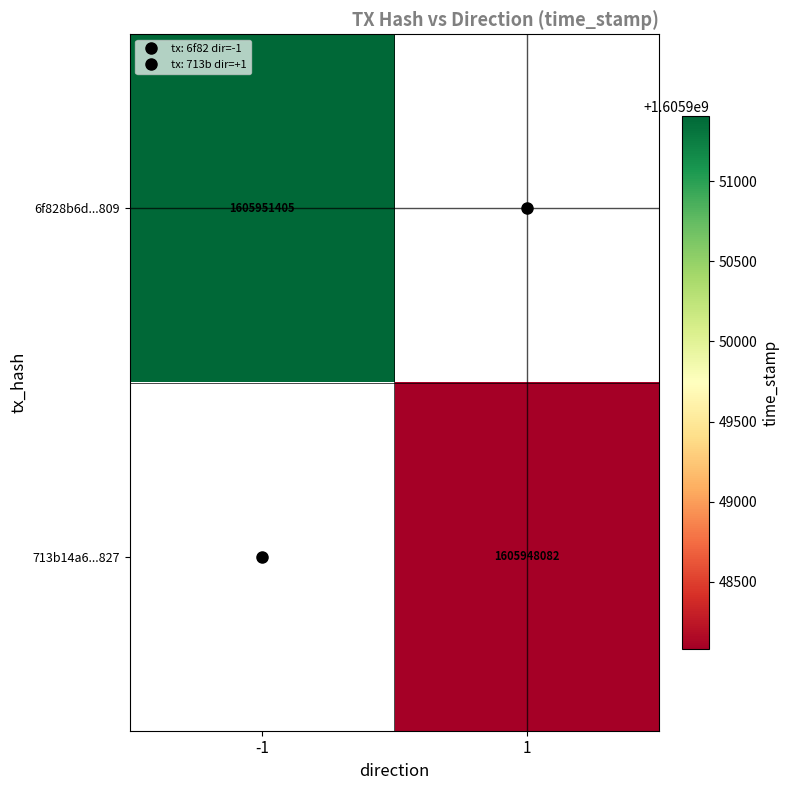

What is the smallest value displayed?

1605948082.0